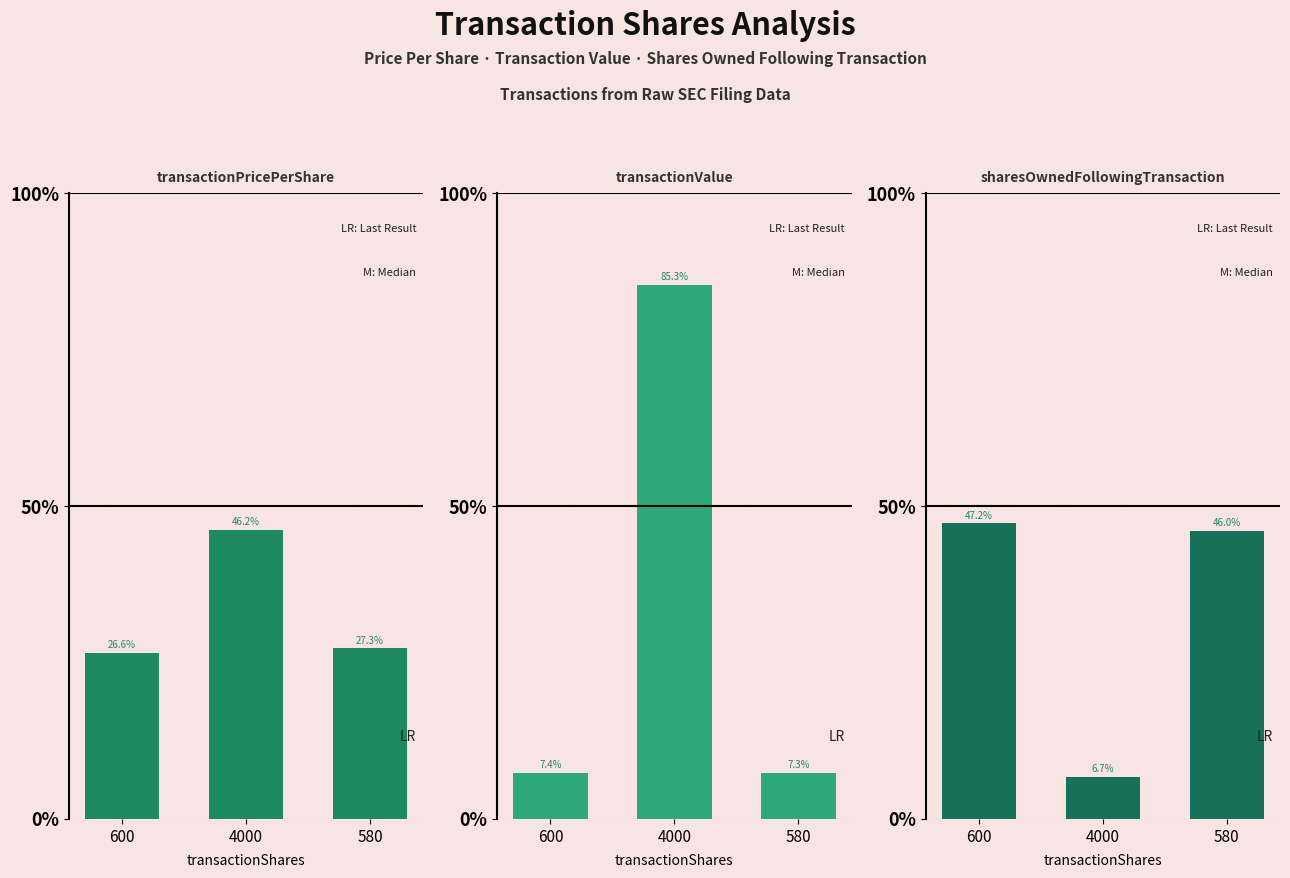

Read the transactionPricePerShare value at 4000.

0.5